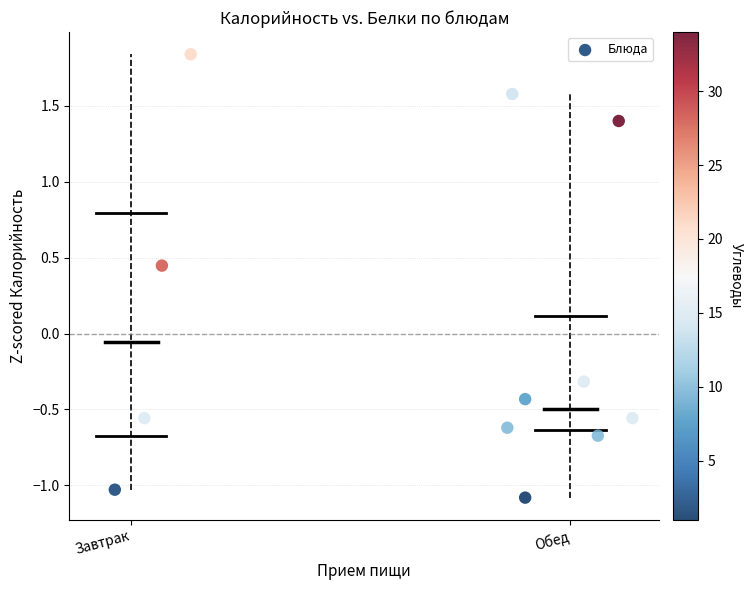

What is the range of X values (max minus min)?

1.2